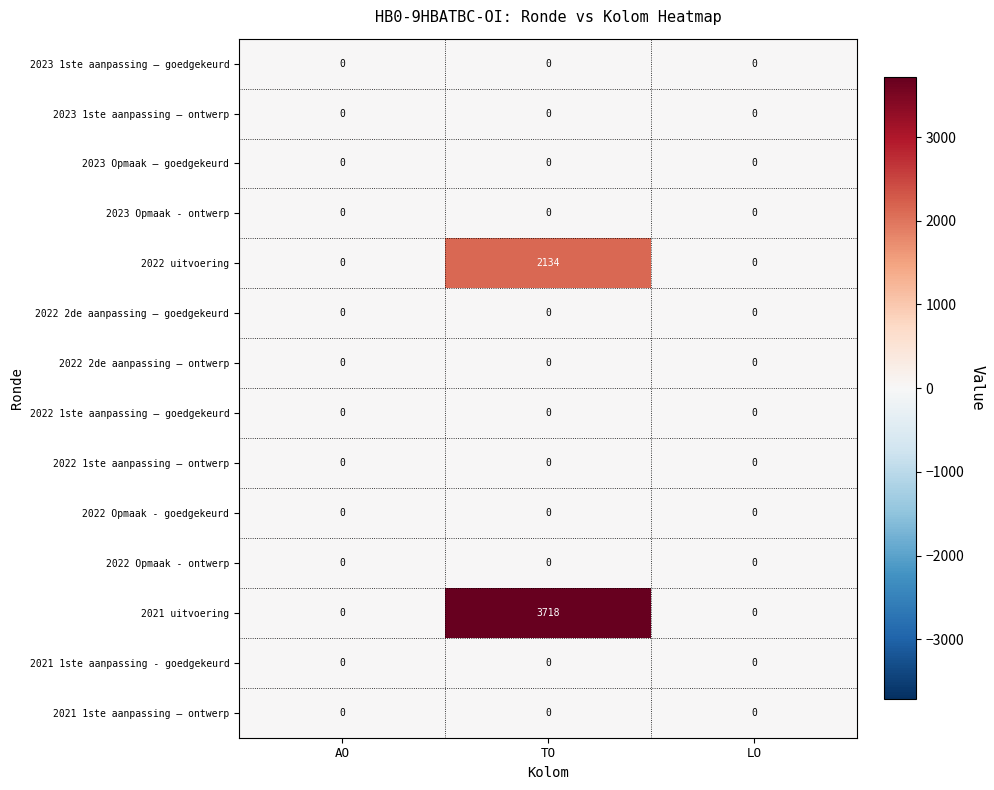

Which series has the largest total across all categories?

2021 uitvoering